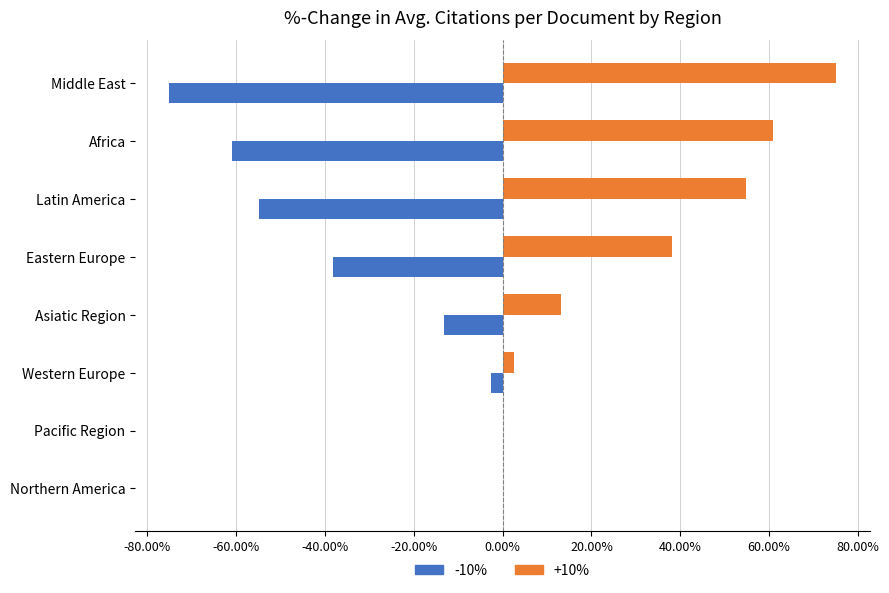

What is the sum of the -10% values at Middle East and Pacific Region?

-75.2